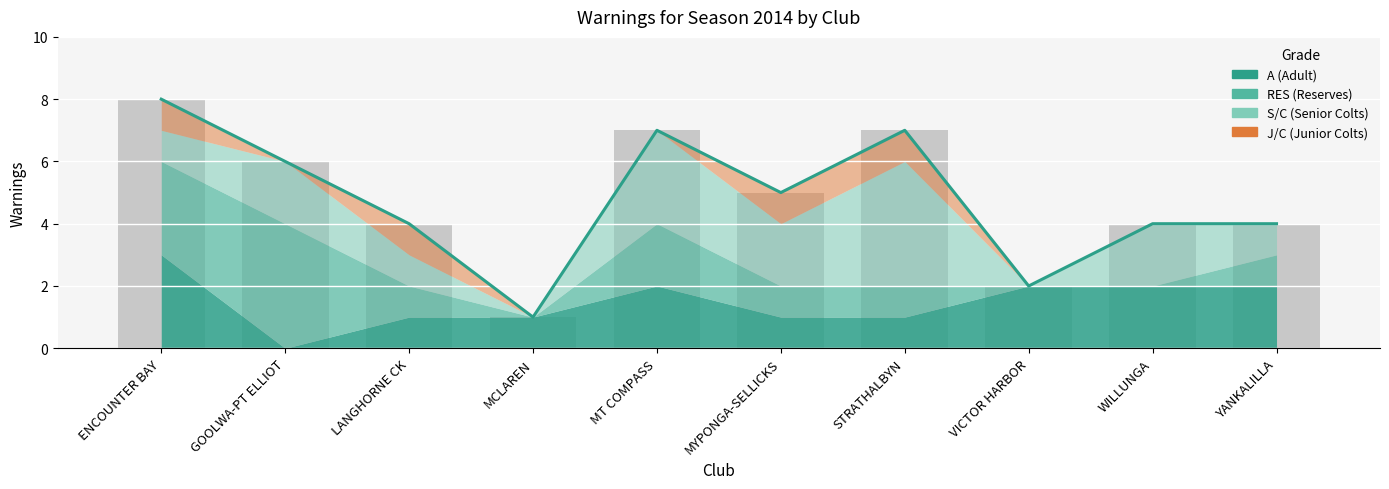

What position from the right is LANGHORNE CK?

8